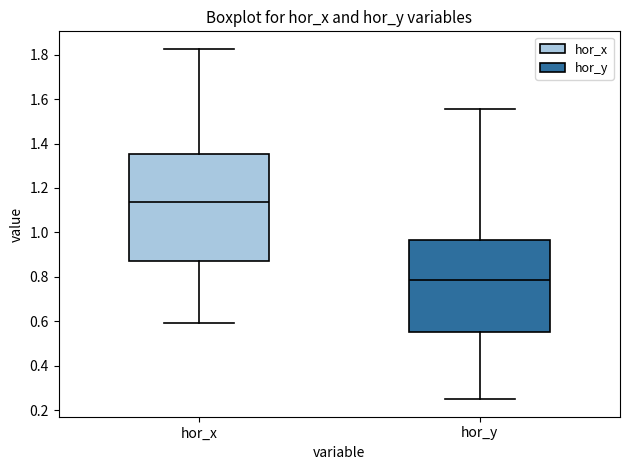

Comparing the boxes themselves (not the whiskers), which one is the tallest?

hor_x